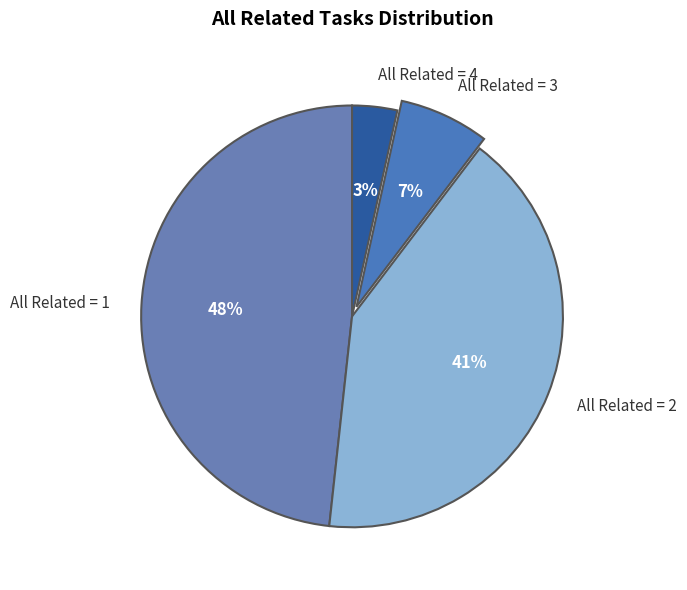

Does any single category account for the majority?

No